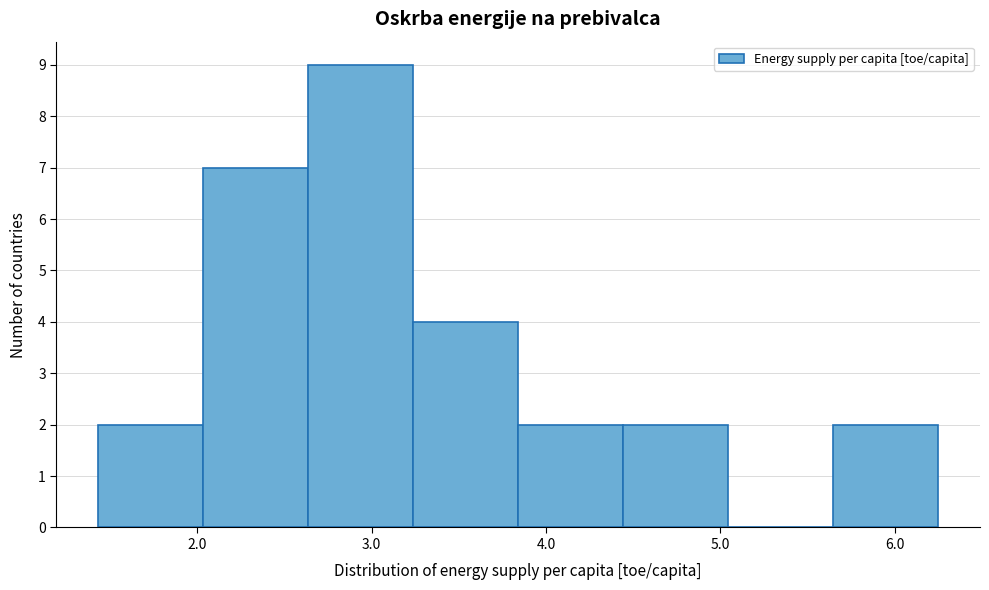

Which range on the x-axis has the tallest bar?

2.6 to 3.2